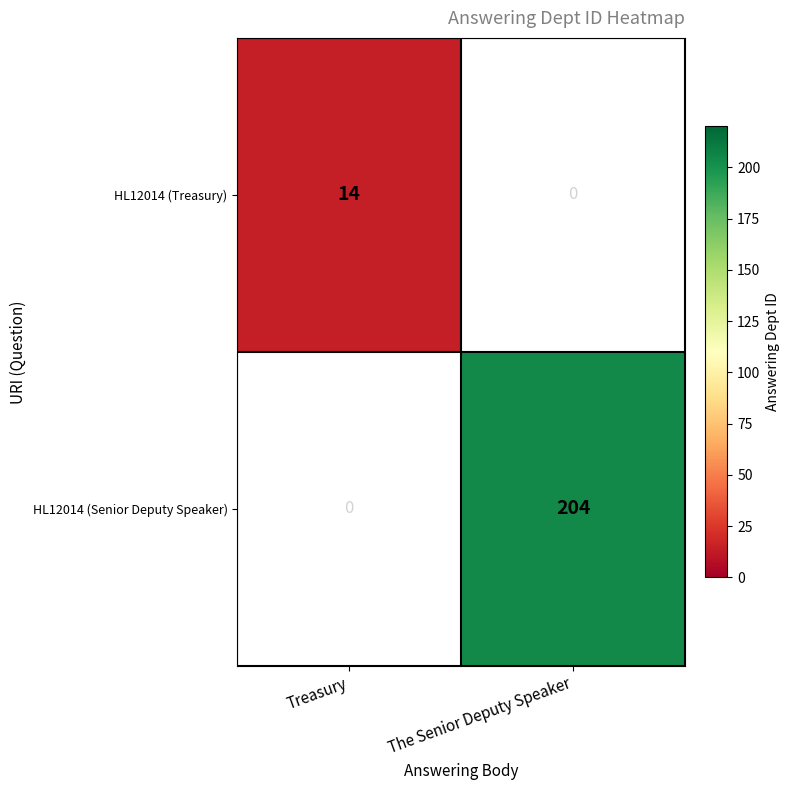

The value of HL12014 (Senior Deputy Speaker) at The Senior Deputy Speaker is 67.0. True or false?

False